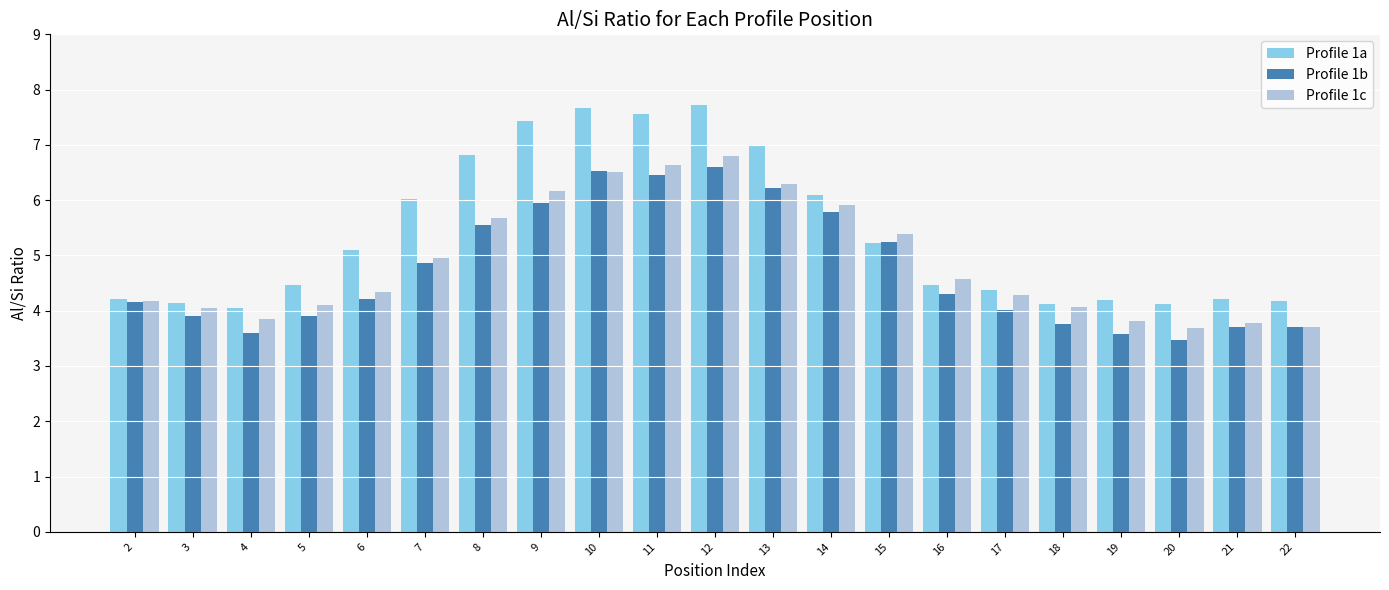

Is it true that Profile 1a equals 4.2 at 21?

True